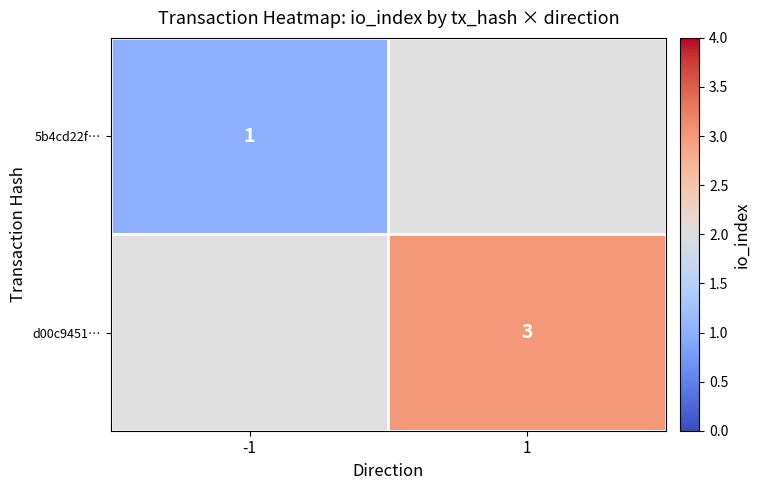

The d00c9451… series shows 3 at 1. True or false?

True